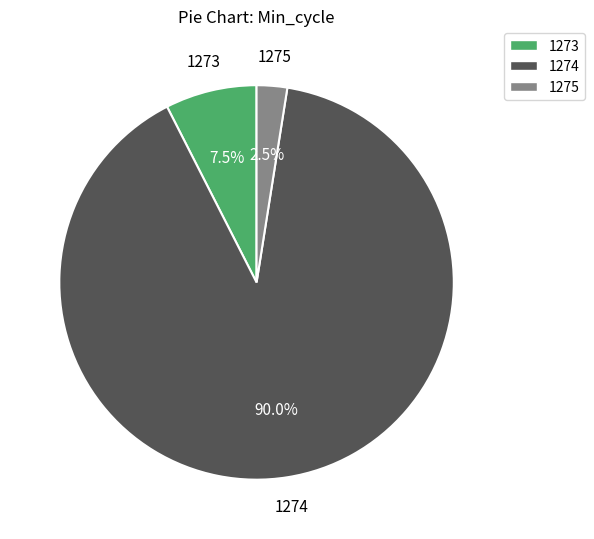

The 1273 slice represents 24% of the pie. True or false?

False